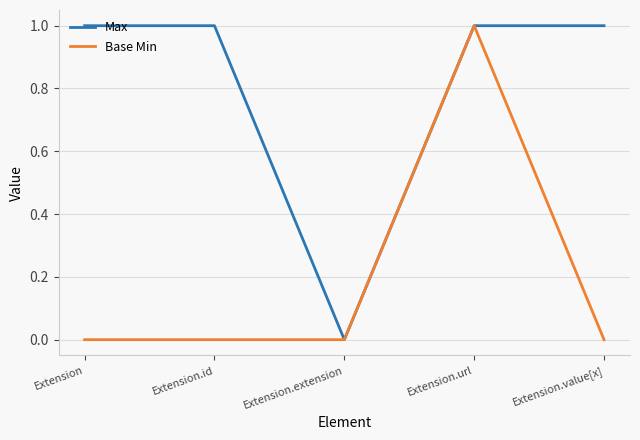

What position from the left is Extension.extension?

3